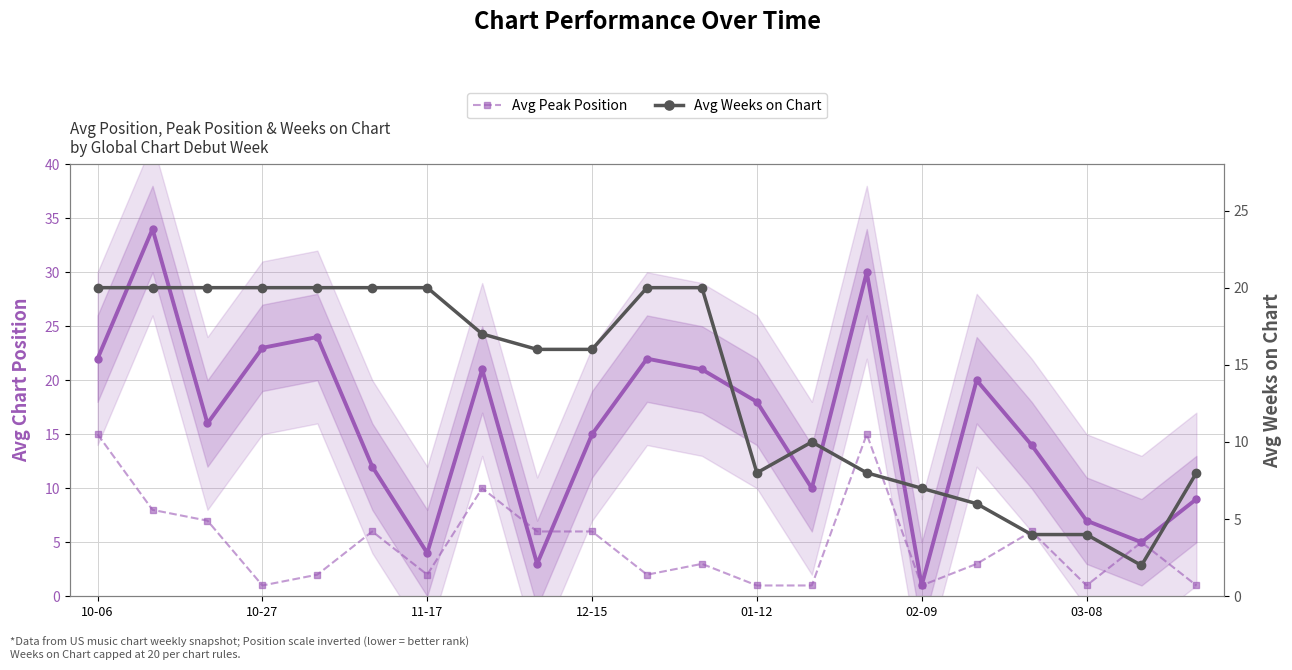

Which series has the largest total across all categories?

Avg Position